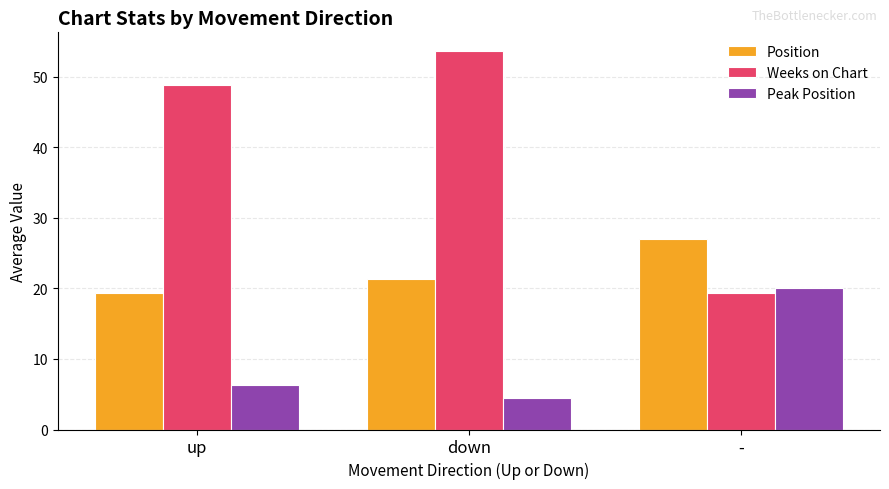

What is the sum of the Peak Position values at - and up?

26.3